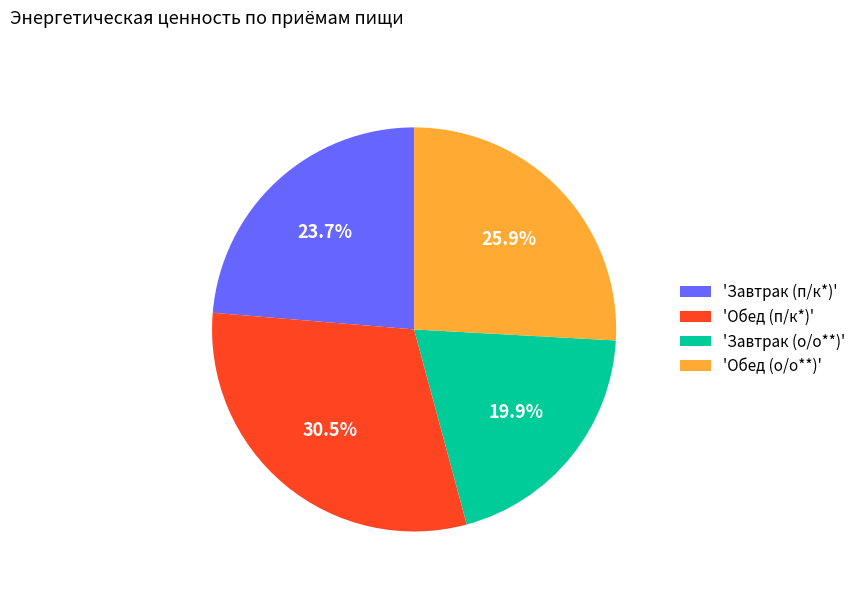

Which category has the smallest portion of the pie?

'Завтрак (о/о**)'